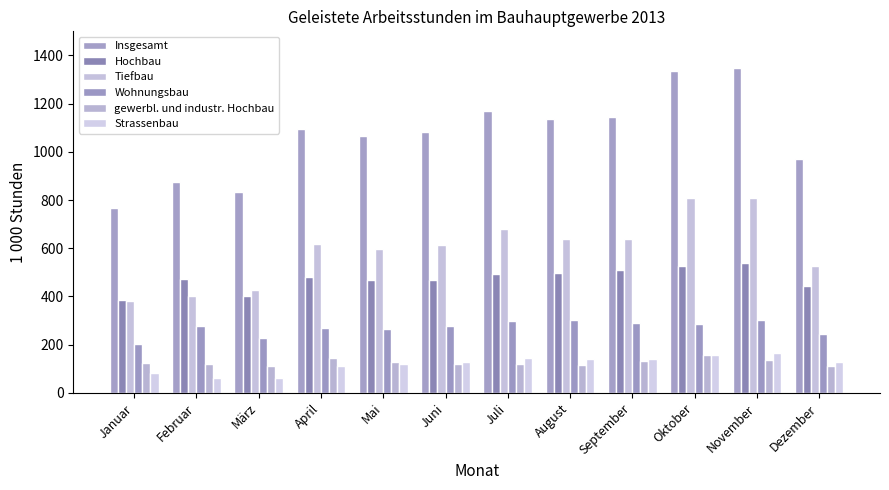

How many groups of bars are there?

12